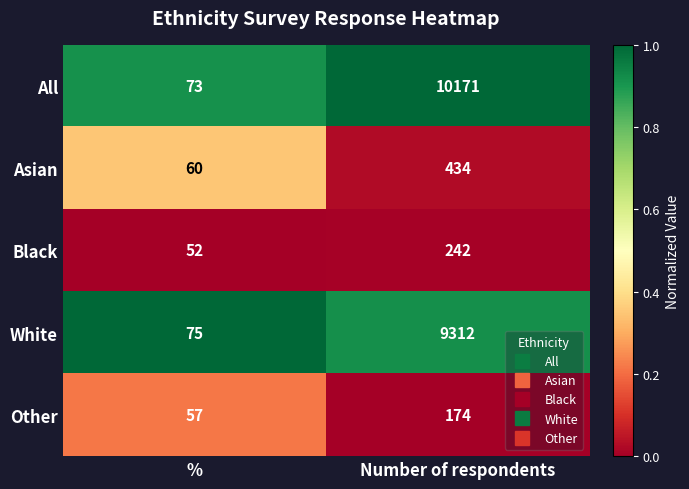

What is the spread (max minus min) of values at Number of respondents?

9997